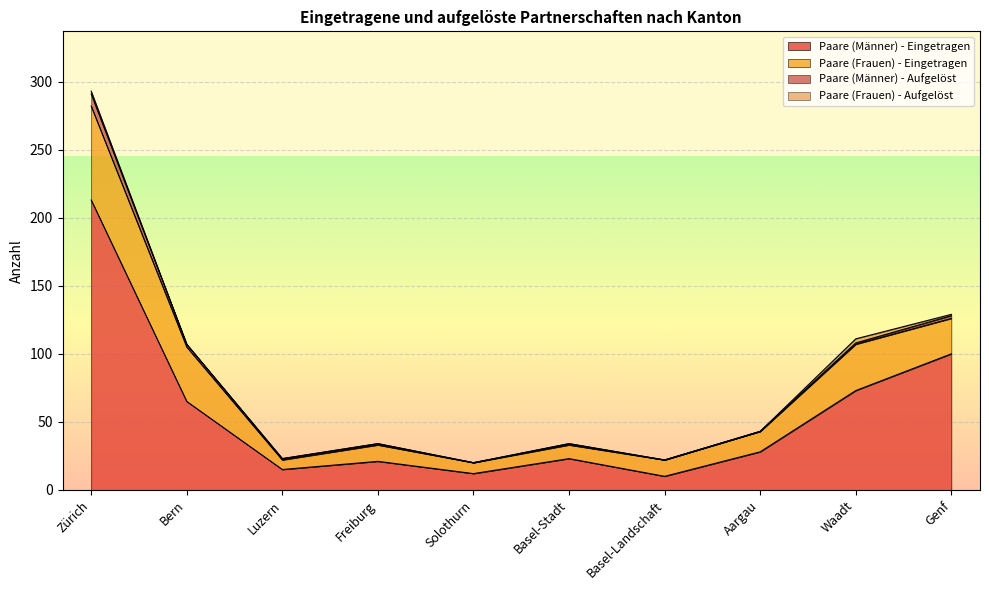

What is the average value of the Paare (Männer) - Eingetragen series?

56